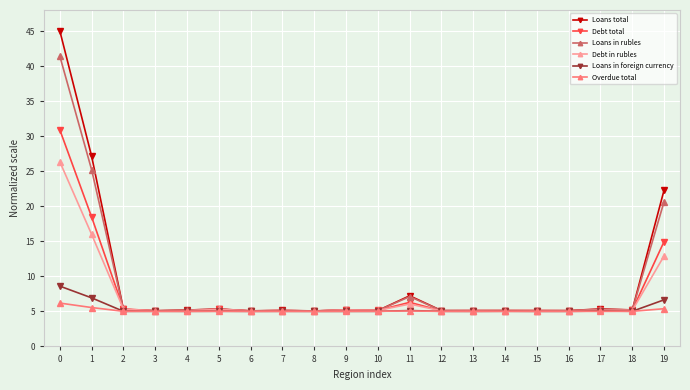

What is the greatest value displayed?

45.0